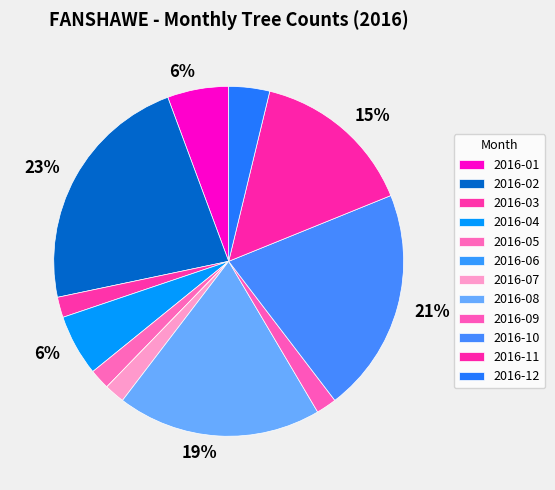

Which slice is the largest?

2016-02